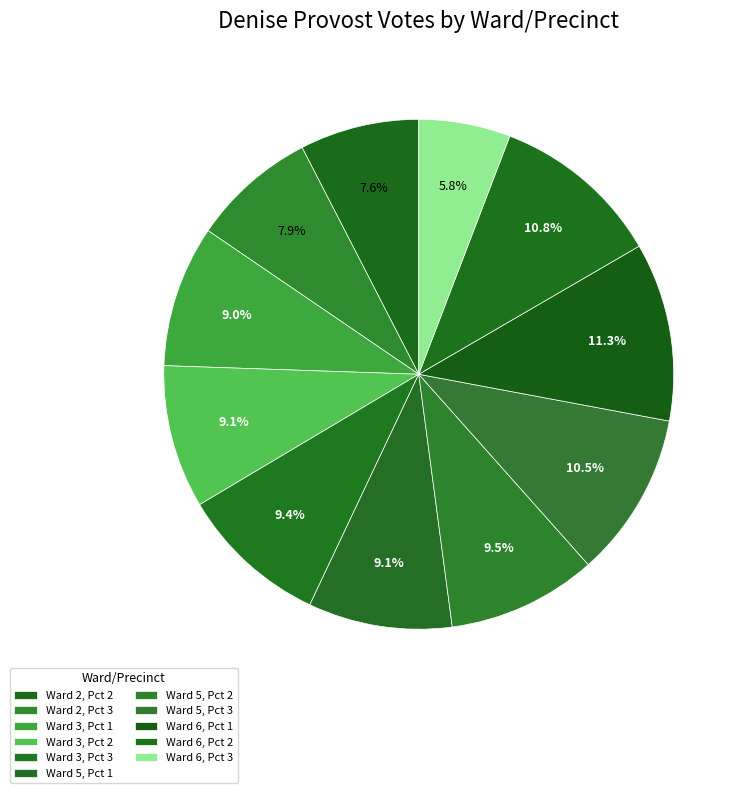

Which has a higher value, Ward 6, Pct 2 or Ward 5, Pct 1?

Ward 6, Pct 2